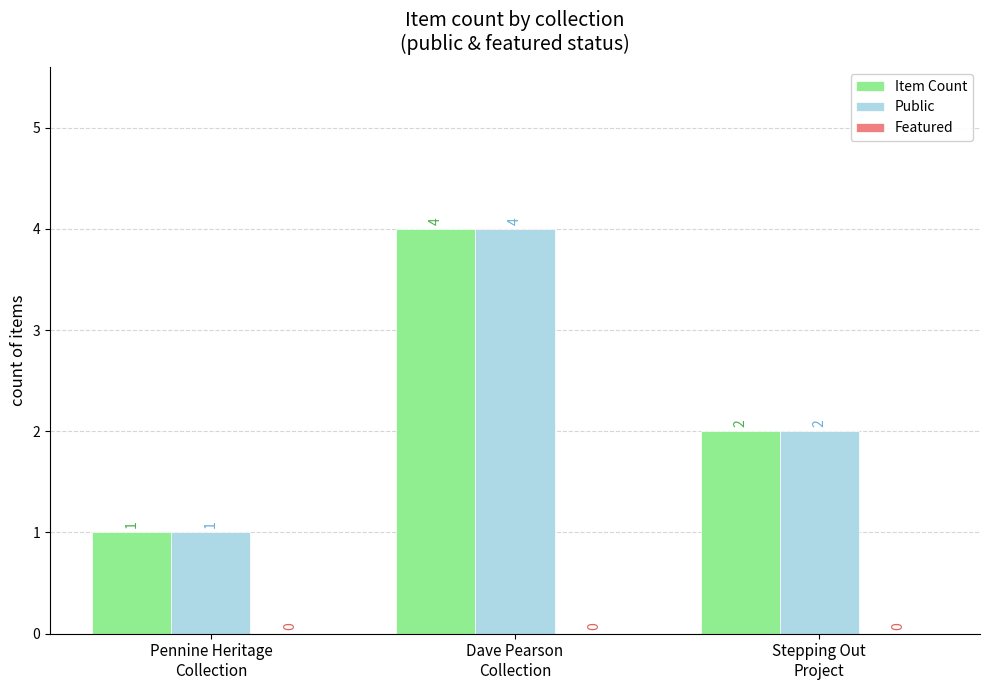

What is the difference between the Public values at Stepping Out
Project and Pennine Heritage
Collection?

1